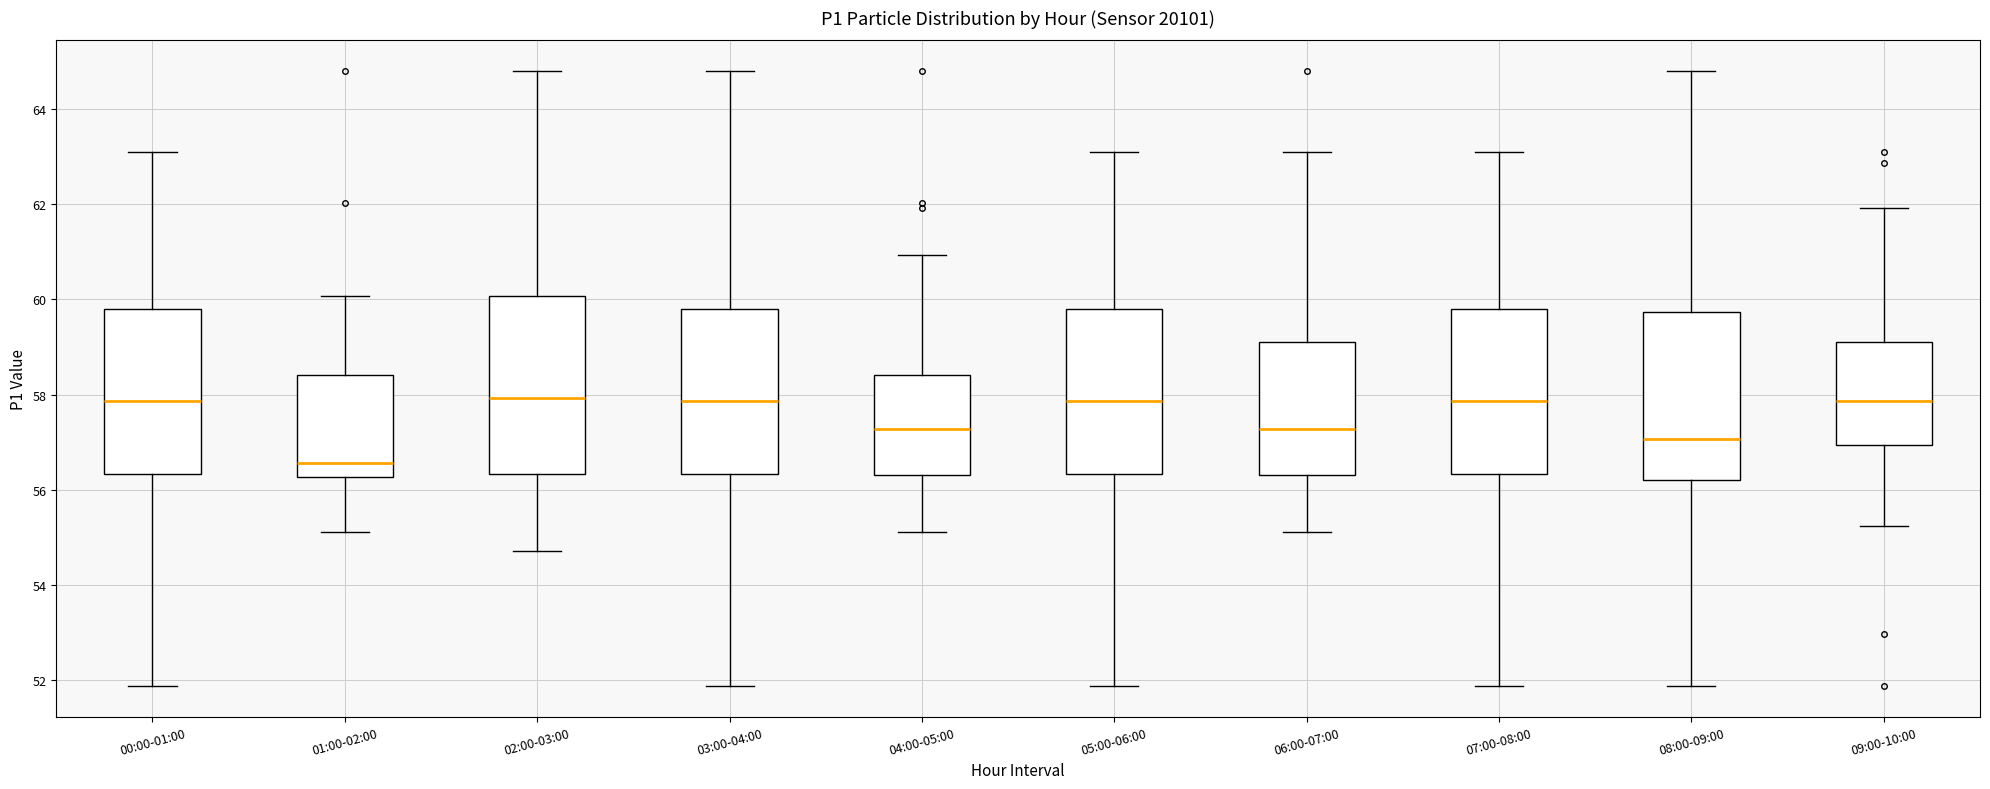

Reading left to right, read every box against the y-axis: the position of its median line, the range the box covers, and the ends of its whiskers. The values are not printed on the chart, so give them approximately, as read against the axis.

00:00-01:00: median 57.8, box 56.4 to 59.8, whiskers 51.8 to 63.2
01:00-02:00: median 56.6, box 56.2 to 58.4, whiskers 55.2 to 60.0
02:00-03:00: median 58.0, box 56.4 to 60.0, whiskers 54.8 to 64.8
03:00-04:00: median 57.8, box 56.4 to 59.8, whiskers 51.8 to 64.8
04:00-05:00: median 57.2, box 56.4 to 58.4, whiskers 55.2 to 61.0
05:00-06:00: median 57.8, box 56.4 to 59.8, whiskers 51.8 to 63.2
06:00-07:00: median 57.2, box 56.4 to 59.2, whiskers 55.2 to 63.2
07:00-08:00: median 57.8, box 56.4 to 59.8, whiskers 51.8 to 63.2
08:00-09:00: median 57.0, box 56.2 to 59.8, whiskers 51.8 to 64.8
09:00-10:00: median 57.8, box 57.0 to 59.2, whiskers 55.2 to 62.0